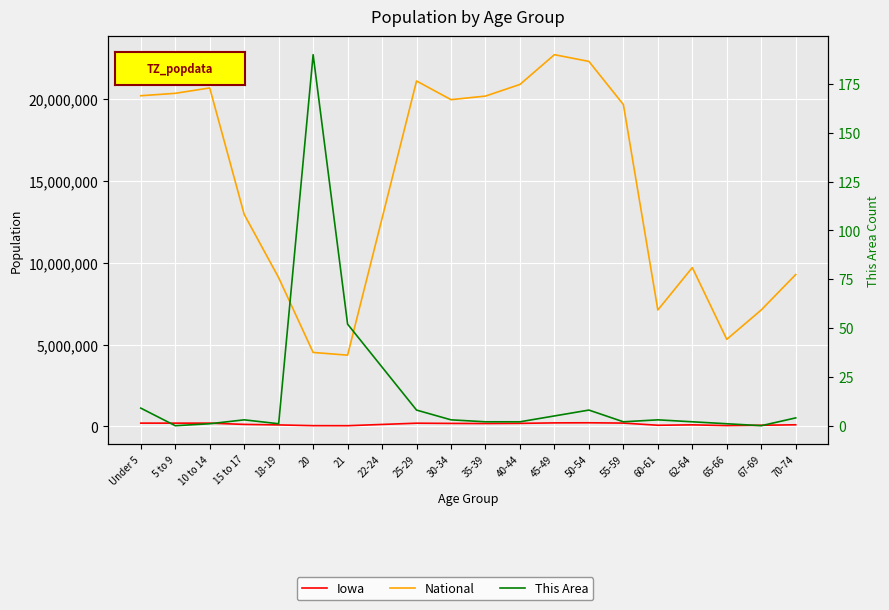

True or false: This Area has more than 2 points higher than both neighbors.

True